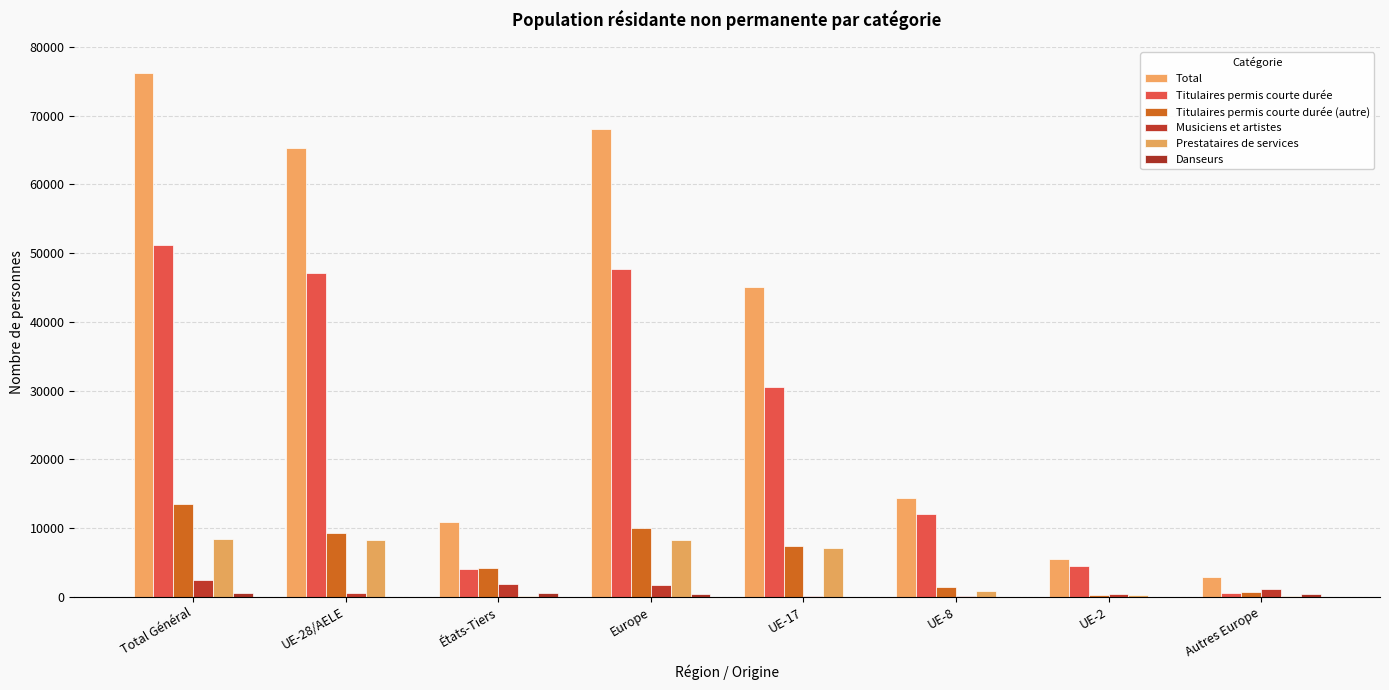

What is the sum of the Prestataires de services values at États-Tiers and UE-8?

1008